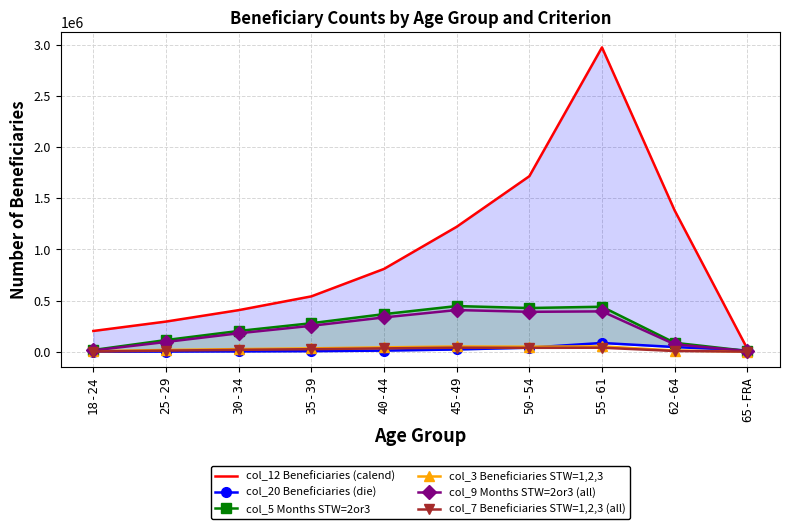

Which category has the lowest value in the col_12 (Beneficiaries meeting sample - calend) series?

65-FRA